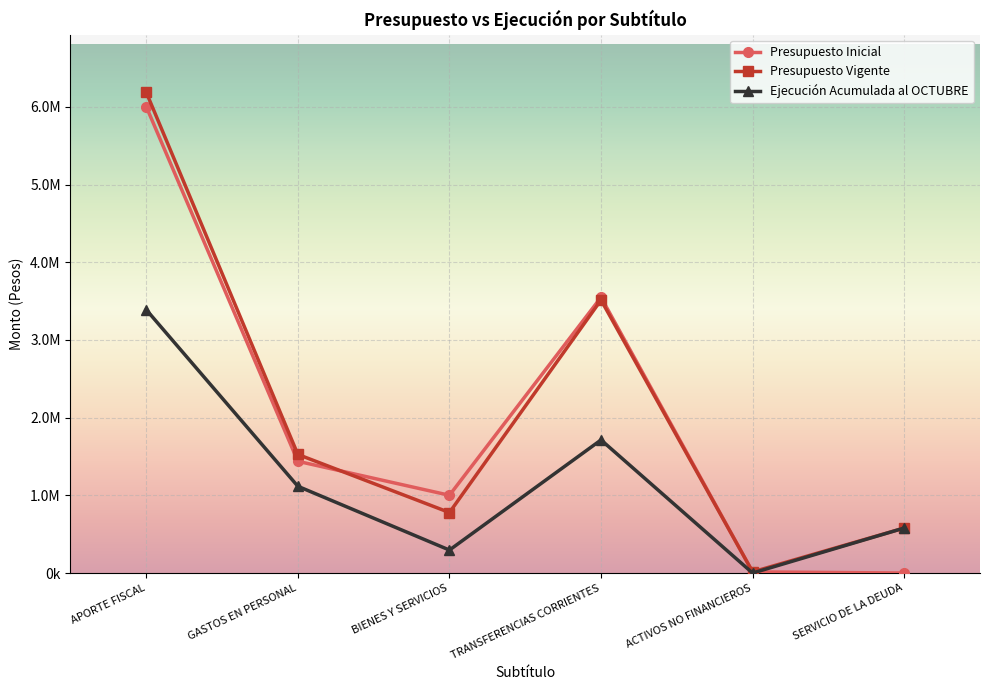

List the labels in order of Ejecución Acumulada al OCTUBRE value, largest first.

APORTE FISCAL, TRANSFERENCIAS CORRIENTES, GASTOS EN PERSONAL, SERVICIO DE LA DEUDA, BIENES Y SERVICIOS, ACTIVOS NO FINANCIEROS